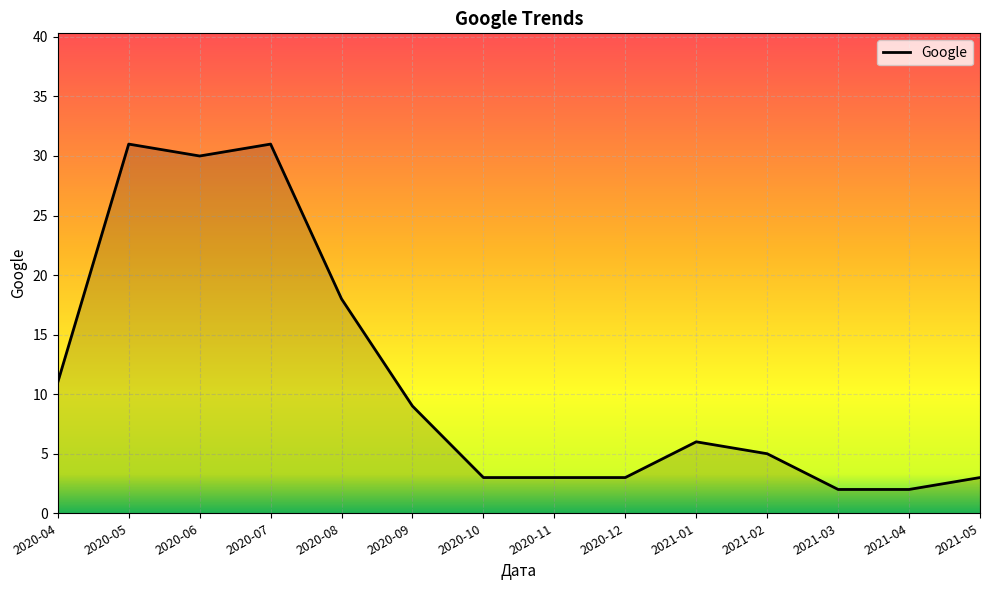

True or false: the data shows 9 at 2020-06.

False